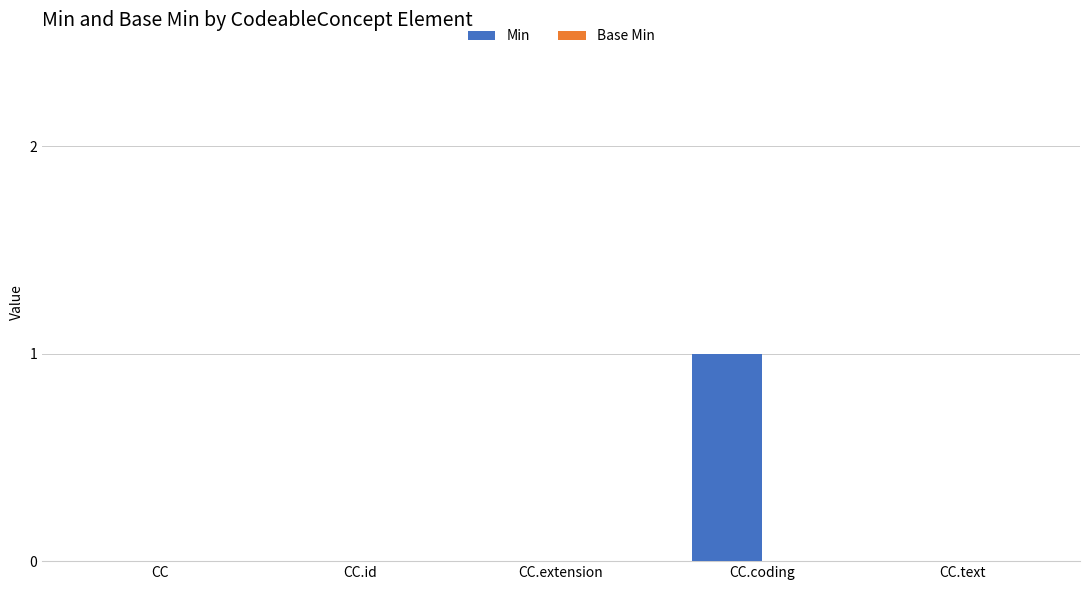

Reading left to right, extract all data points from this chart.

CC=0	CC.id=0	CC.extension=0	CC.coding=1	CC.text=0